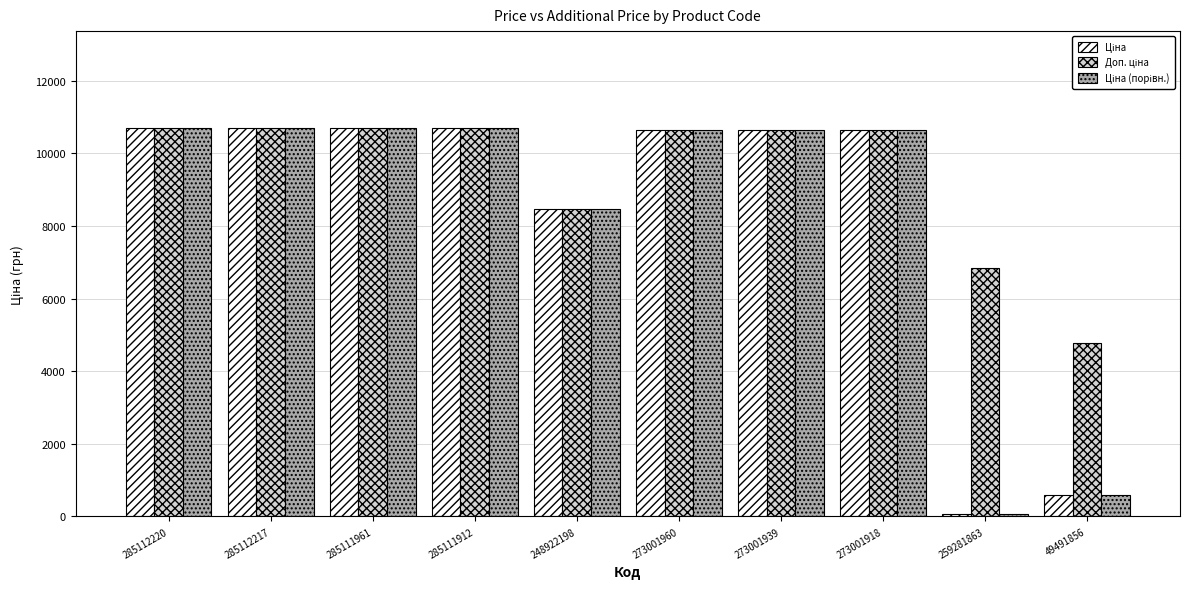

What is the total value across all series at 273001939?

31914.7